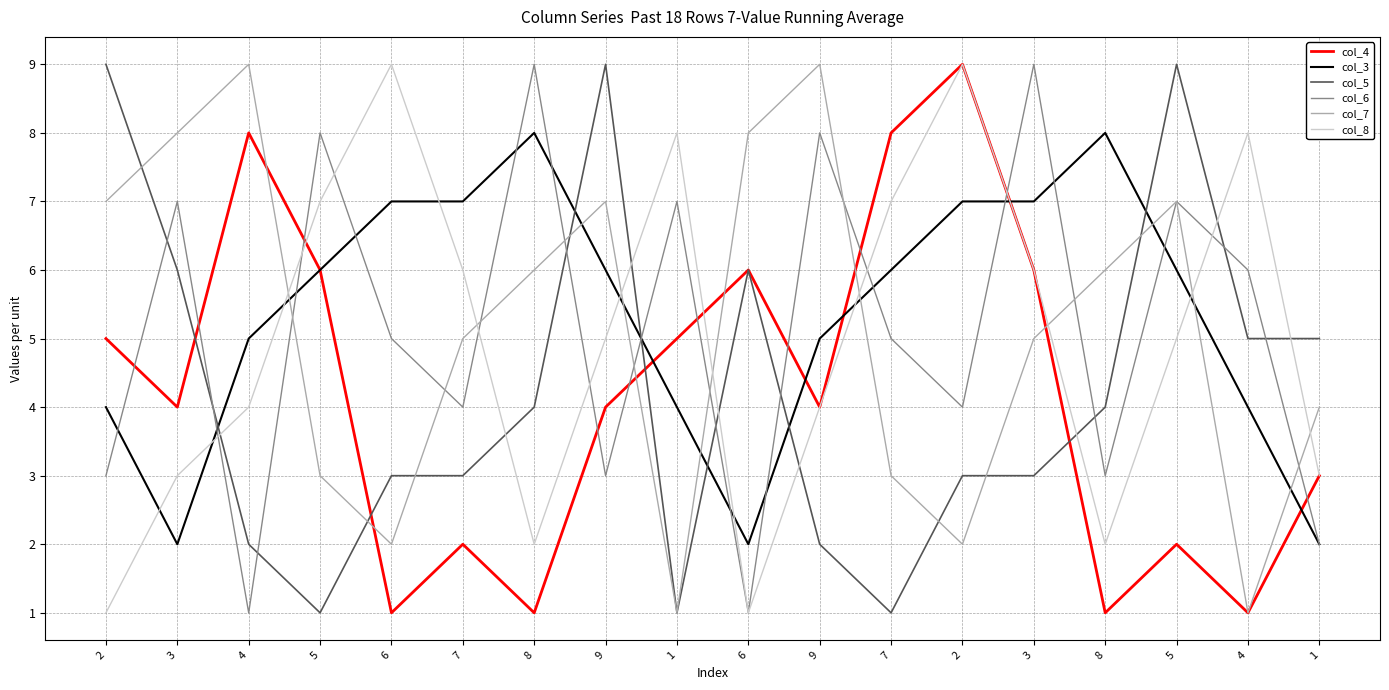

List the series in order of their peak value, highest first.

col_4, col_5, col_6, col_7, col_8, col_3